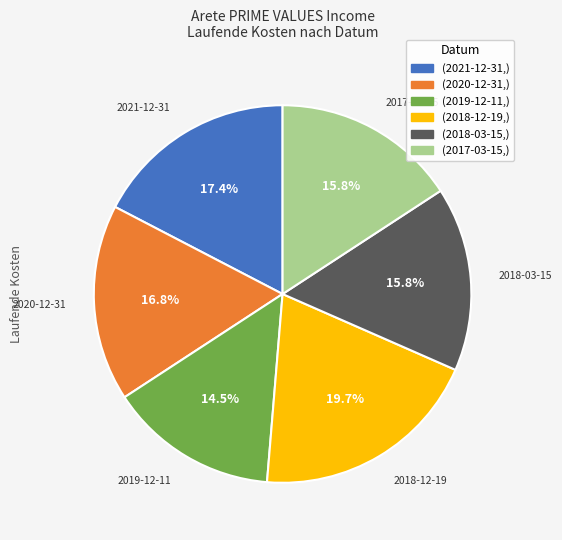

Is there a majority slice in this chart?

No